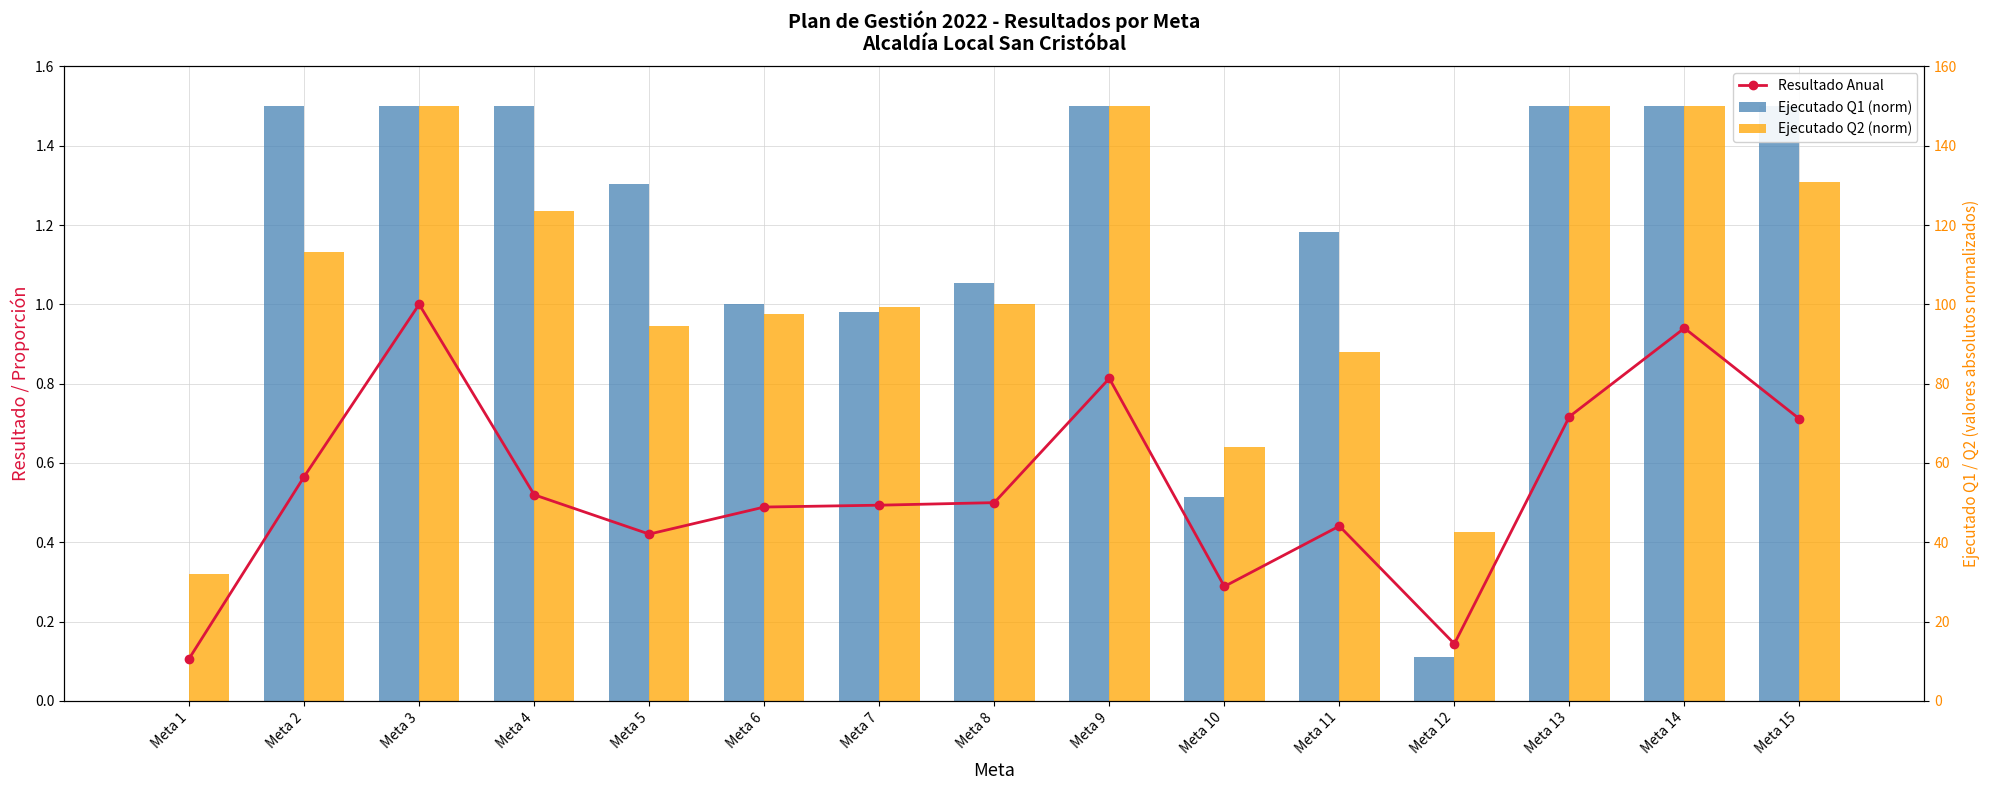

Is the value of Ejecutado Q1 (norm) at Meta 1 greater than the value of Ejecutado Q2 (norm) at Meta 4?

No